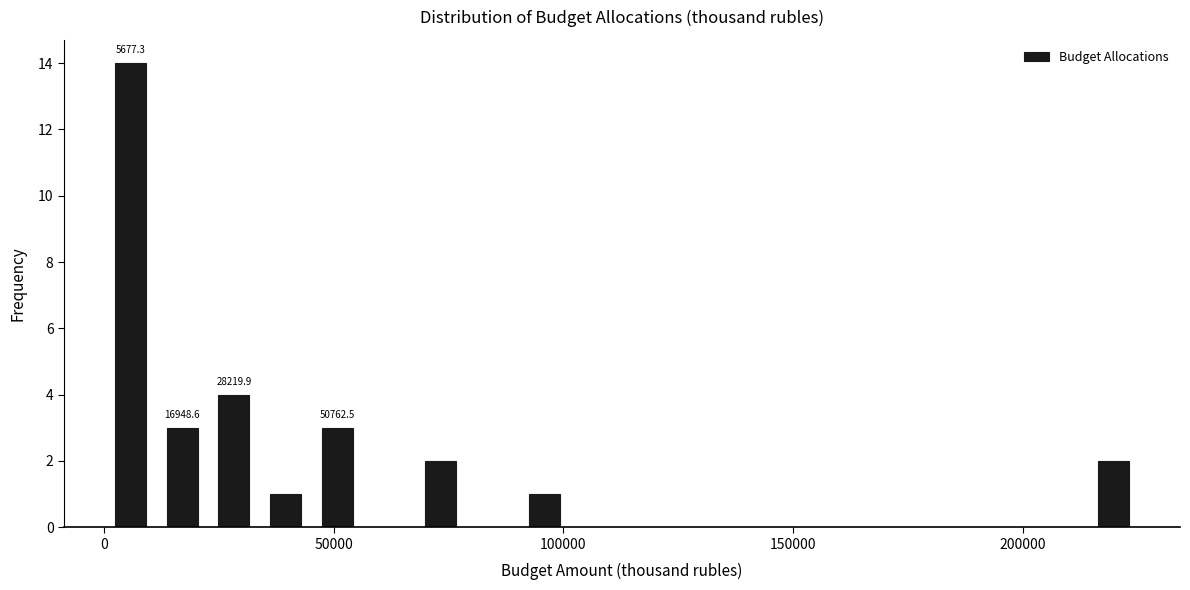

Read against the x-axis, roughly where is the centre of the tallest bar?

5000